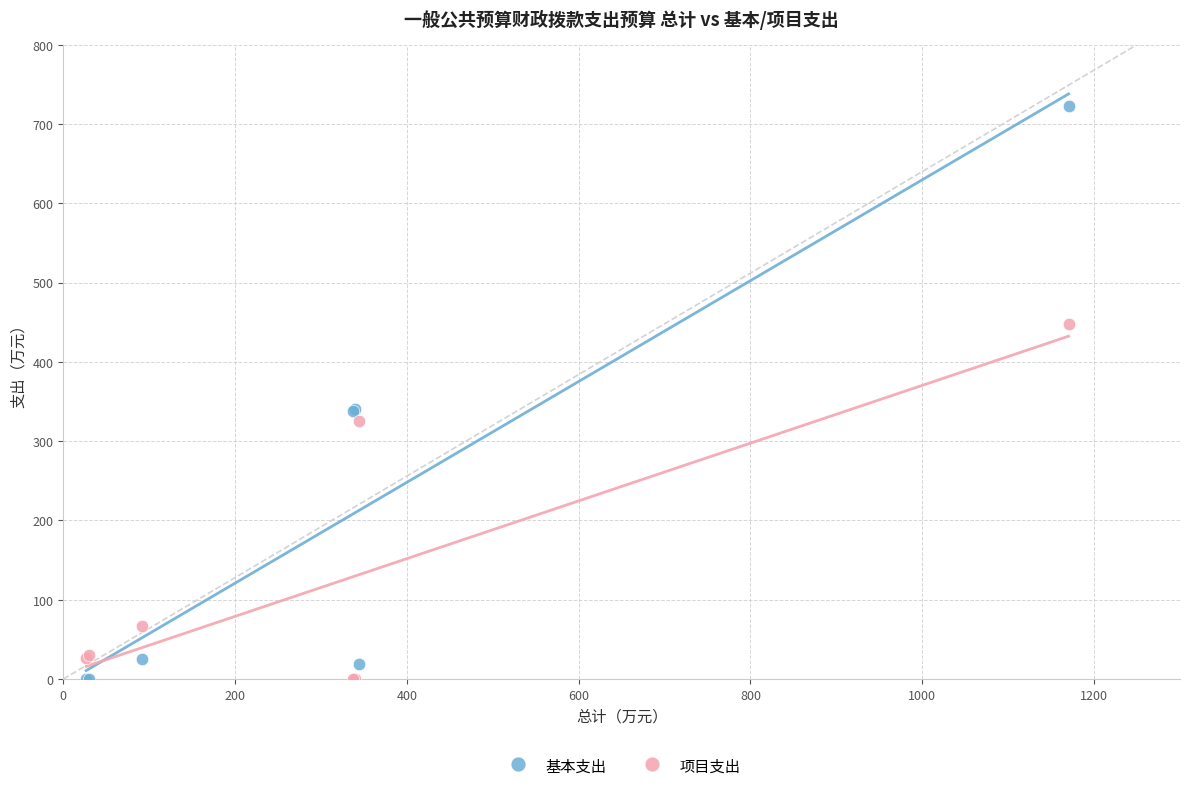

In the 项目支出 series, what Y value is closest to 223?

324.9